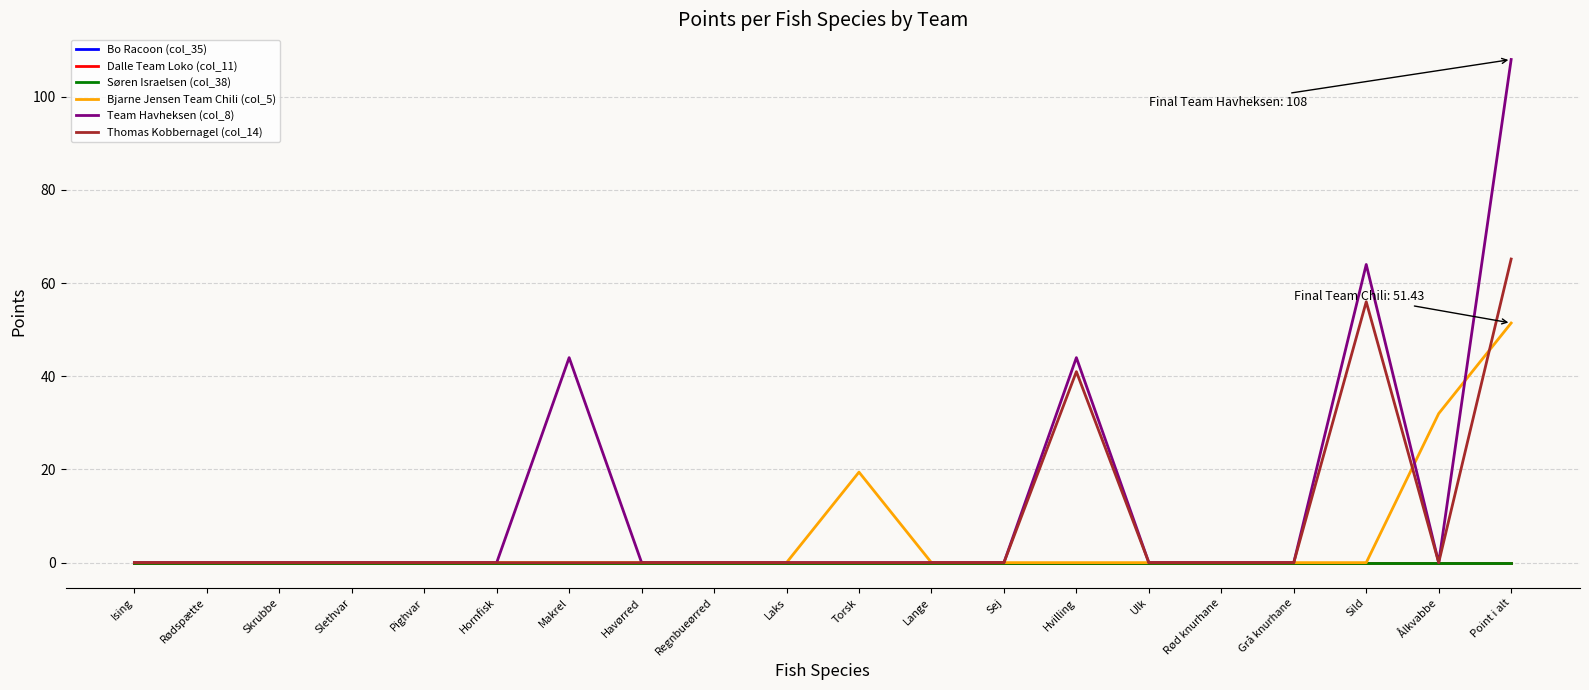

True or false: Thomas Kobbernagel (col_14) and Dalle Team Loko (col_11) intersect in this chart.

False